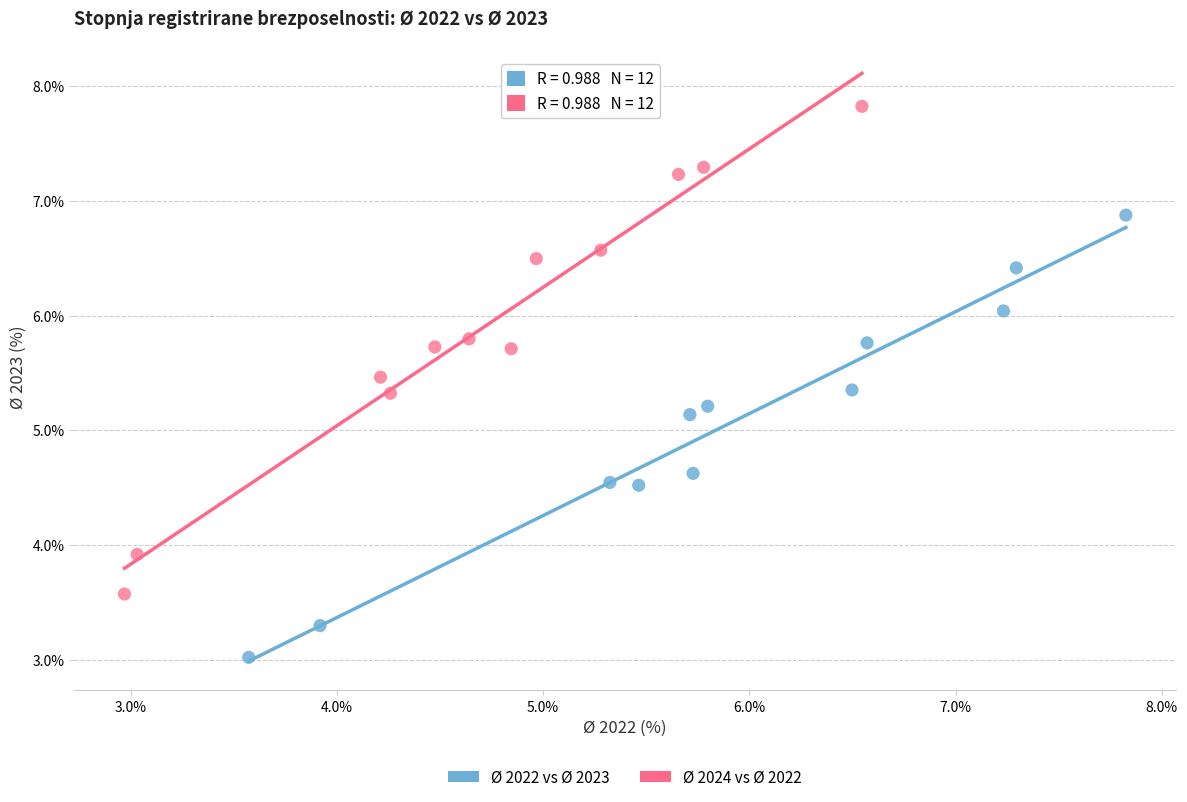

Which series has the largest Y range (max minus min)?

Ø 2024 vs Ø 2022